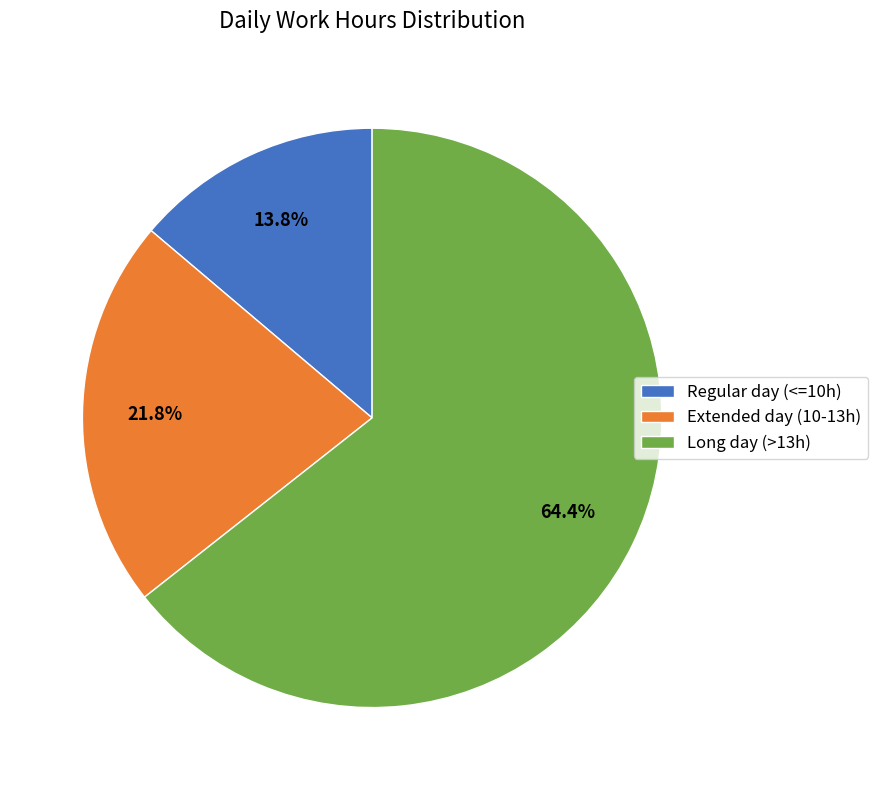

What is the majority slice?

Long day (>13h)